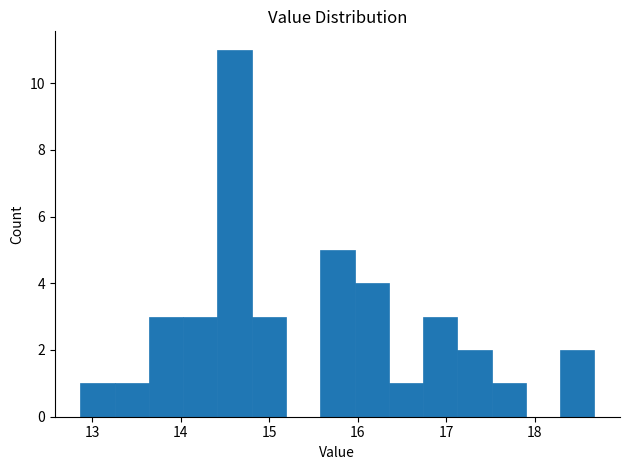

Around what value on the x-axis is the tallest bar? Give the approximate position of its centre, as read against the axis.

14.6